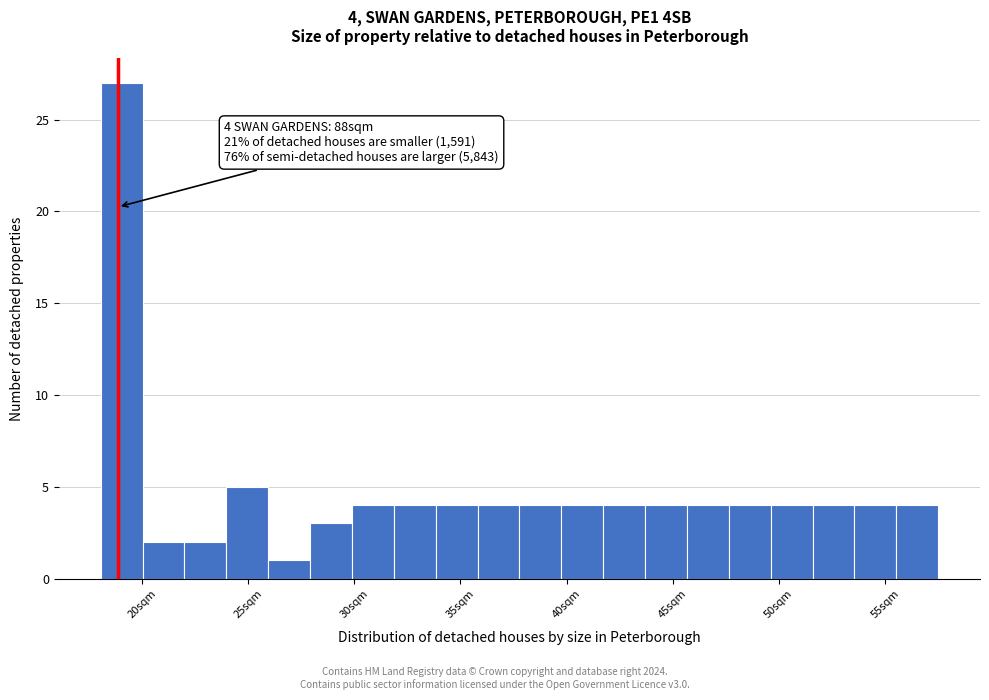

Around what value on the x-axis is the tallest bar? Give the approximate position of its centre, as read against the axis.

19.0